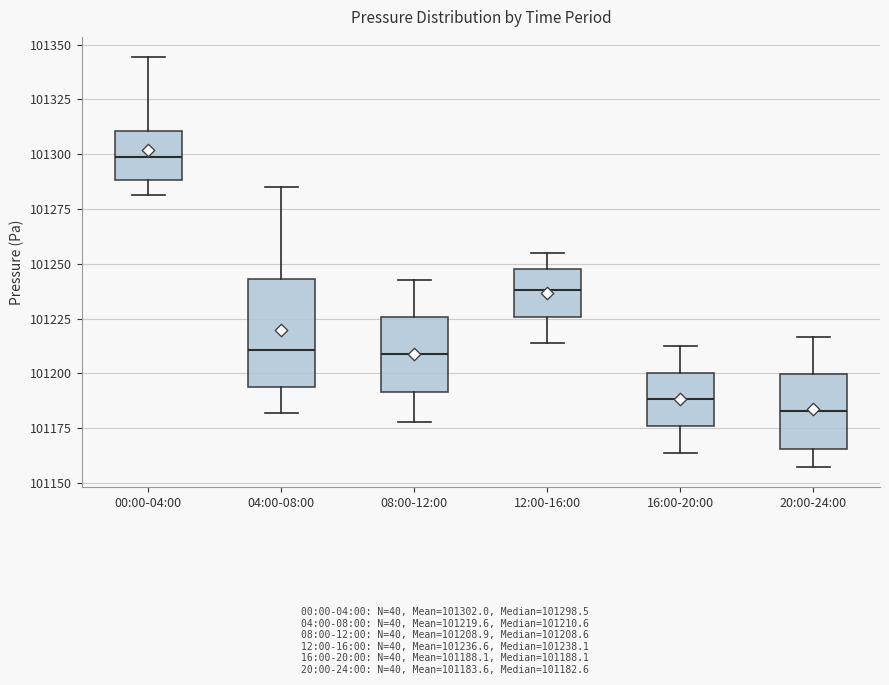

Reading left to right, transcribe this box plot: for each box, give where its median line is, the range the box spans, and where its two whiskers end, as read against the y-axis. The values are not printed on the chart, so give them approximately, as read against the axis.

00:00-04:00: median 101300, box 101290 to 101310, whiskers 101280 to 101345
04:00-08:00: median 101210, box 101195 to 101245, whiskers 101180 to 101285
08:00-12:00: median 101210, box 101190 to 101225, whiskers 101180 to 101245
12:00-16:00: median 101240, box 101225 to 101250, whiskers 101215 to 101255
16:00-20:00: median 101190, box 101175 to 101200, whiskers 101165 to 101215
20:00-24:00: median 101185, box 101165 to 101200, whiskers 101160 to 101215